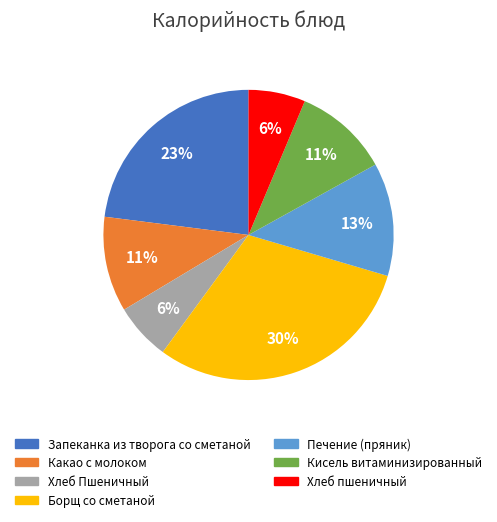

To the nearest percent, what is the average slice percentage?

14%